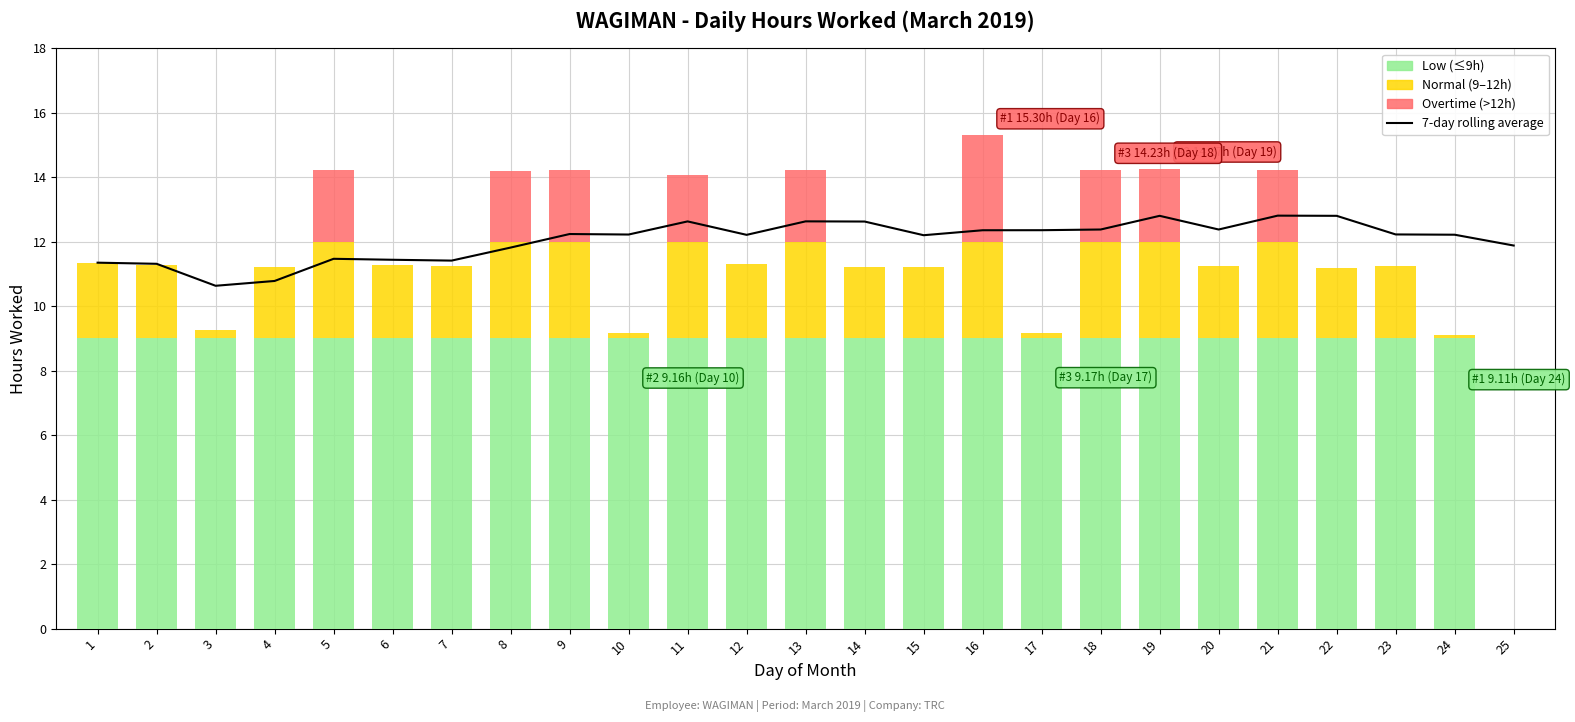

Reading left to right, what are all the values shown in this chart?

1=11.3	2=11.3	3=10.6	4=10.8	5=11.5	6=11.4	7=11.4	8=11.8	9=12.2	10=12.2	11=12.6	12=12.2	13=12.6	14=12.6	15=12.2	16=12.4	17=12.4	18=12.4	19=12.8	20=12.4	21=12.8	22=12.8	23=12.2	24=12.2	25=11.9